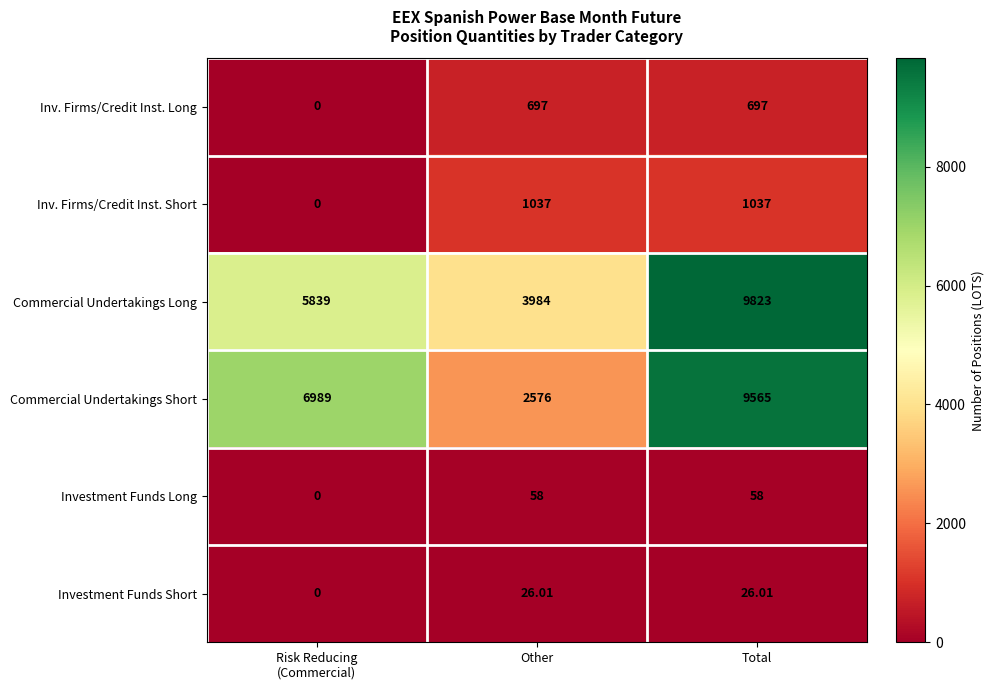

Which series has the largest range (max minus min)?

Commercial Undertakings Short